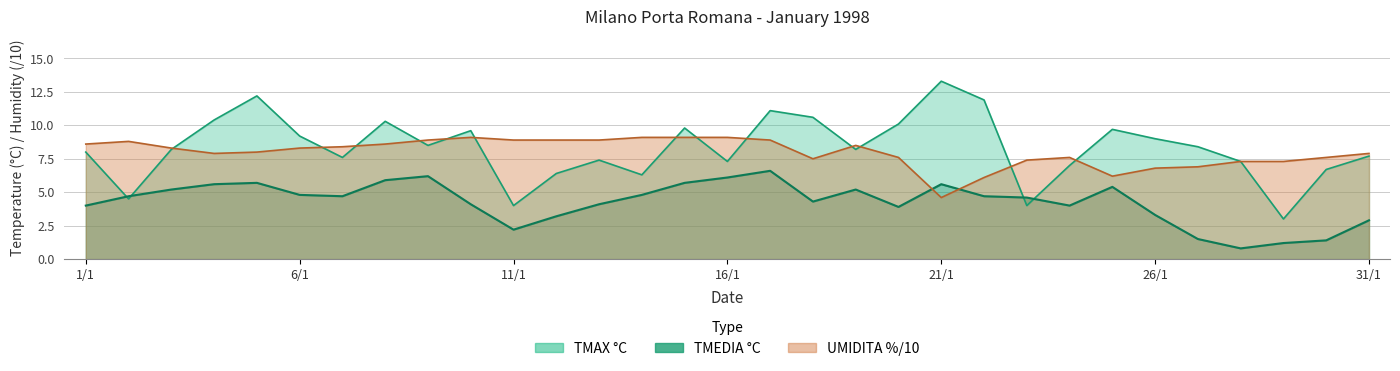

Reading left to right, list all the values displayed in this chart.

TMAX: 1/1=8.0	2/1=4.5	3/1=8.2	4/1=10.4	5/1=12.2	6/1=9.2	7/1=7.6	8/1=10.3	9/1=8.5	10/1=9.6	11/1=4.0	12/1=6.4	13/1=7.4	14/1=6.3	15/1=9.8	16/1=7.3	17/1=11.1	18/1=10.6	19/1=8.2	20/1=10.1	21/1=13.3	22/1=11.9	23/1=4.0	24/1=7.0	25/1=9.7	26/1=9.0	27/1=8.4	28/1=7.3	29/1=3.0	30/1=6.7	31/1=7.7
TMEDIA: 1/1=4.0	2/1=4.7	3/1=5.2	4/1=5.6	5/1=5.7	6/1=4.8	7/1=4.7	8/1=5.9	9/1=6.2	10/1=4.1	11/1=2.2	12/1=3.2	13/1=4.1	14/1=4.8	15/1=5.7	16/1=6.1	17/1=6.6	18/1=4.3	19/1=5.2	20/1=3.9	21/1=5.6	22/1=4.7	23/1=4.6	24/1=4.0	25/1=5.4	26/1=3.3	27/1=1.5	28/1=0.8	29/1=1.2	30/1=1.4	31/1=2.9
UMIDITA: 1/1=8.6	2/1=8.8	3/1=8.3	4/1=7.9	5/1=8.0	6/1=8.3	7/1=8.4	8/1=8.6	9/1=8.9	10/1=9.1	11/1=8.9	12/1=8.9	13/1=8.9	14/1=9.1	15/1=9.1	16/1=9.1	17/1=8.9	18/1=7.5	19/1=8.5	20/1=7.6	21/1=4.6	22/1=6.1	23/1=7.4	24/1=7.6	25/1=6.2	26/1=6.8	27/1=6.9	28/1=7.3	29/1=7.3	30/1=7.6	31/1=7.9